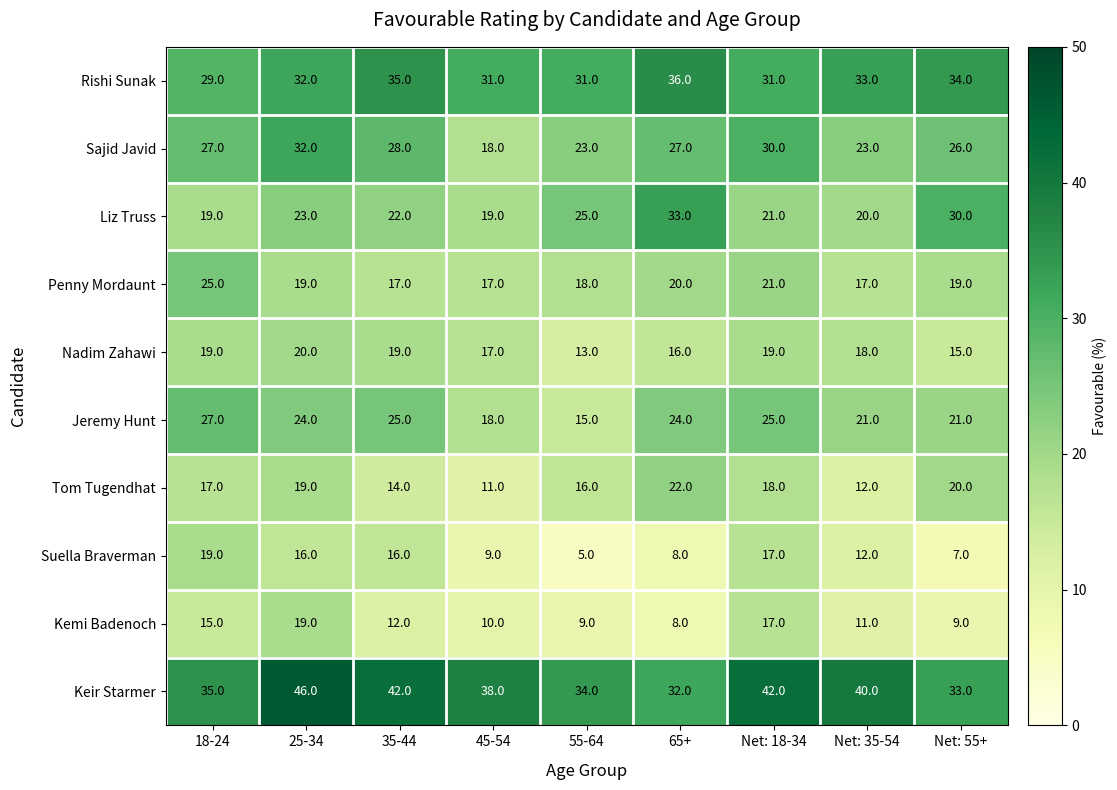

Is it true that Liz Truss equals 29 at 45-54?

False